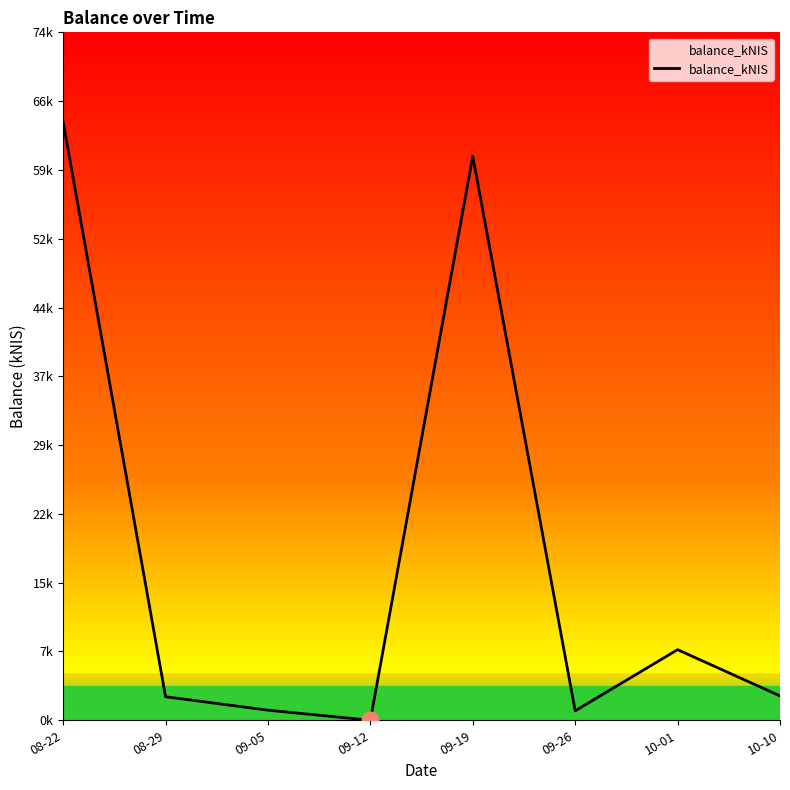

What is the change in value from 08-29 to 10-10?

+0.1